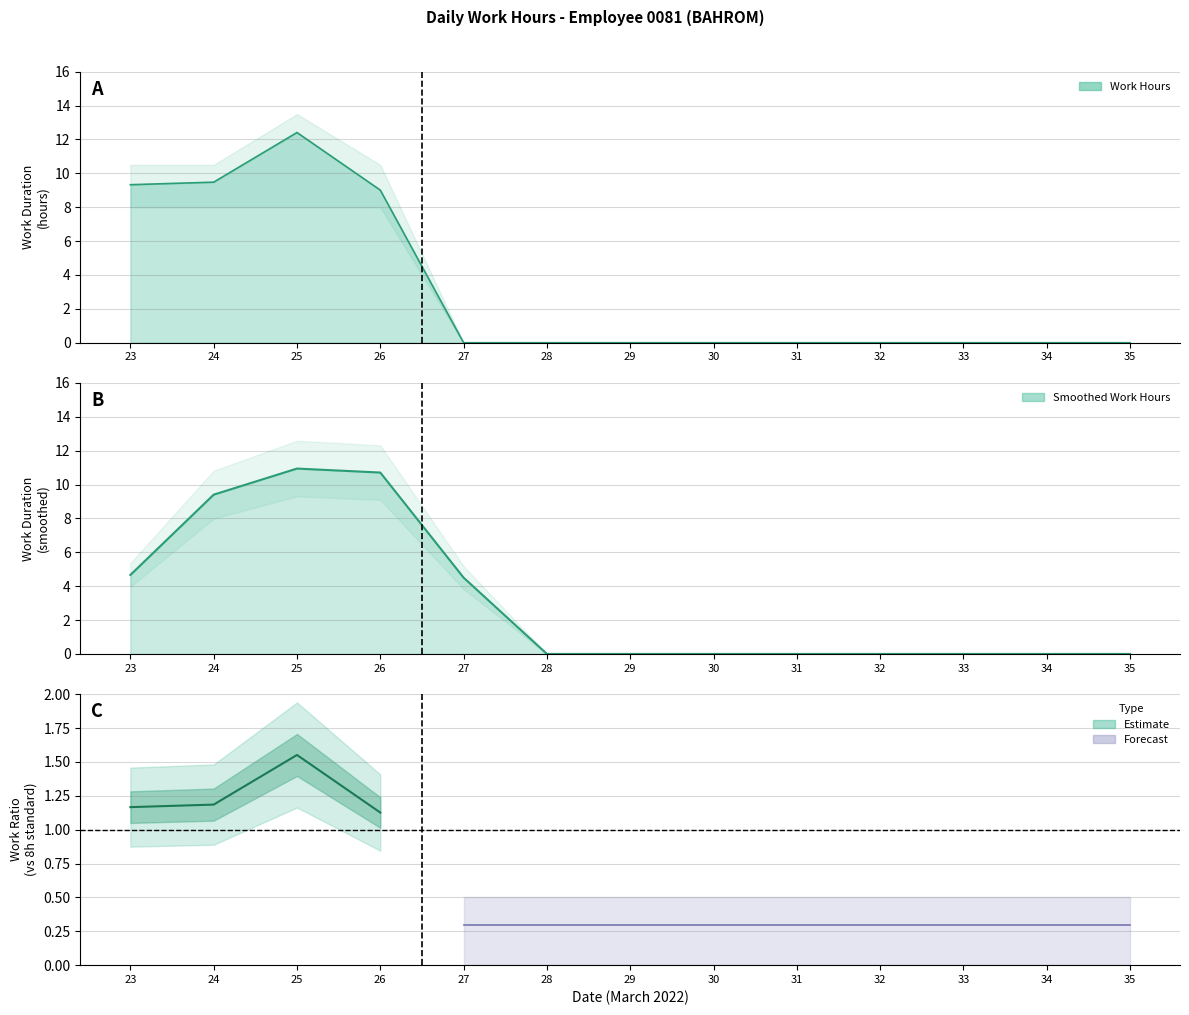

Is the value of Smoothed Work Hours at 26 greater than the value of Work Hours at 26?

Yes